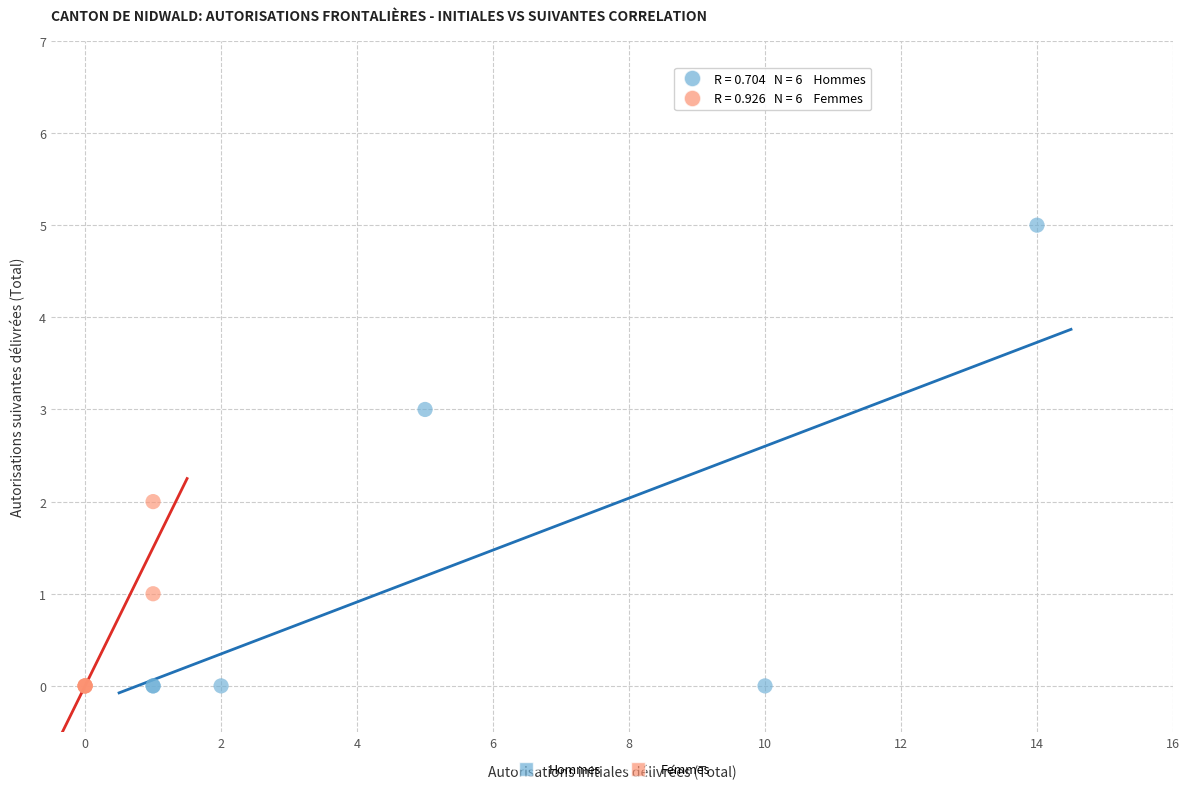

Which series reaches the maximum Y coordinate?

Hommes